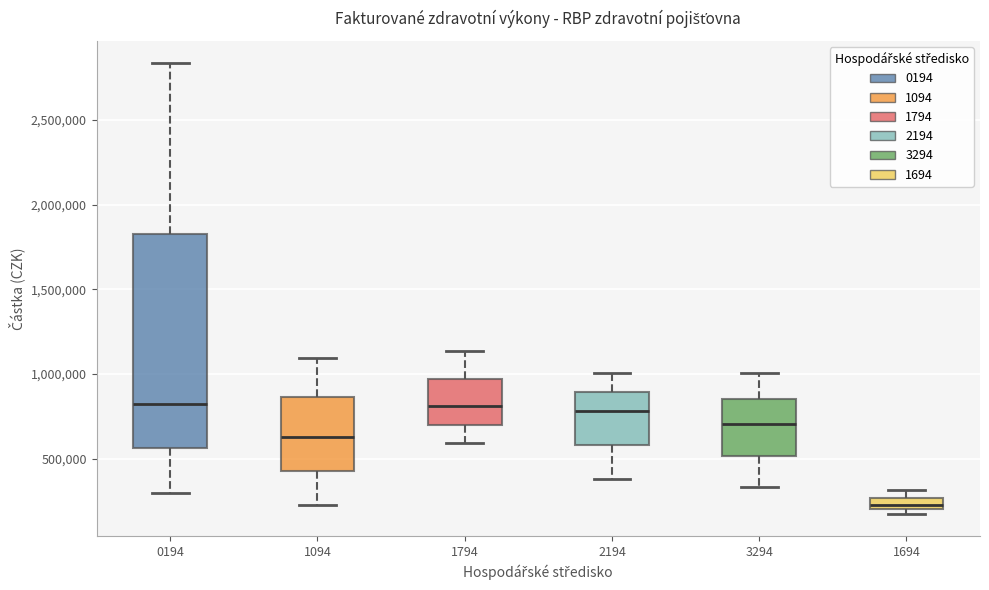

Which box has the lowest median line?

1694